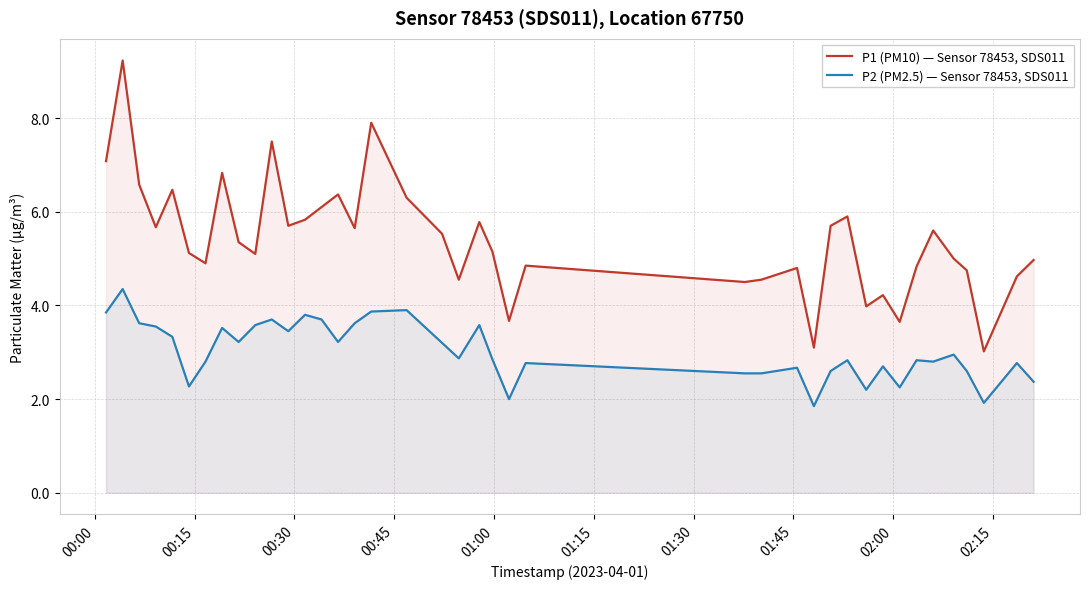

At how many categories does at least one series exceed 2?

40